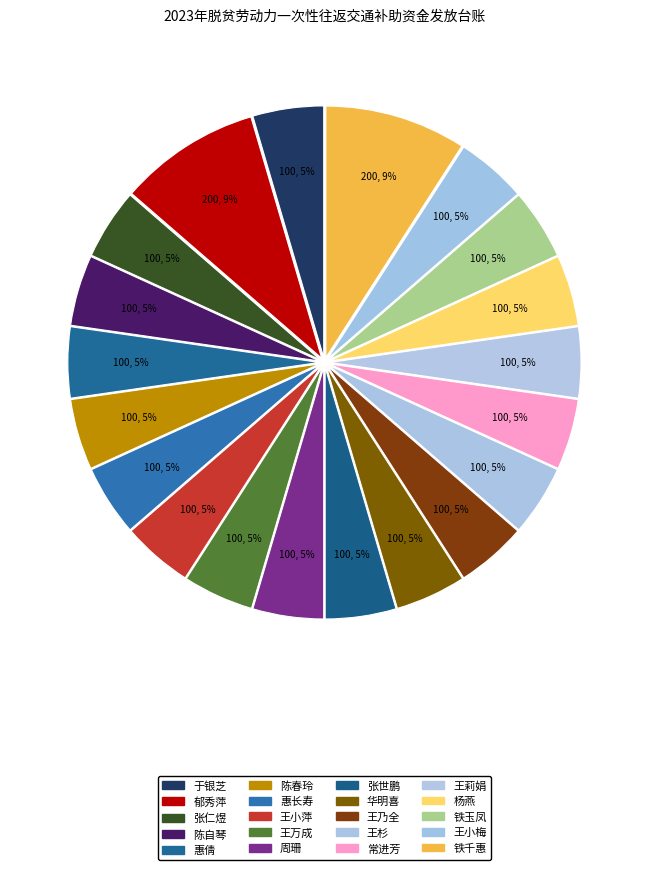

What percentage do 王乃全 and 郁秀萍 together represent?

13.6%